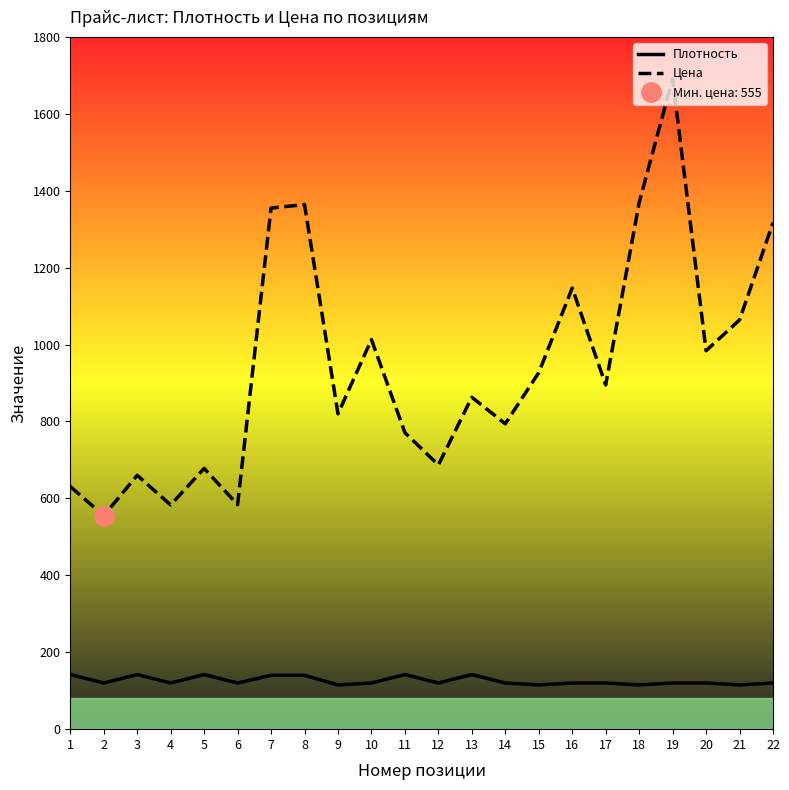

Which series has the widest spread of values?

Цена